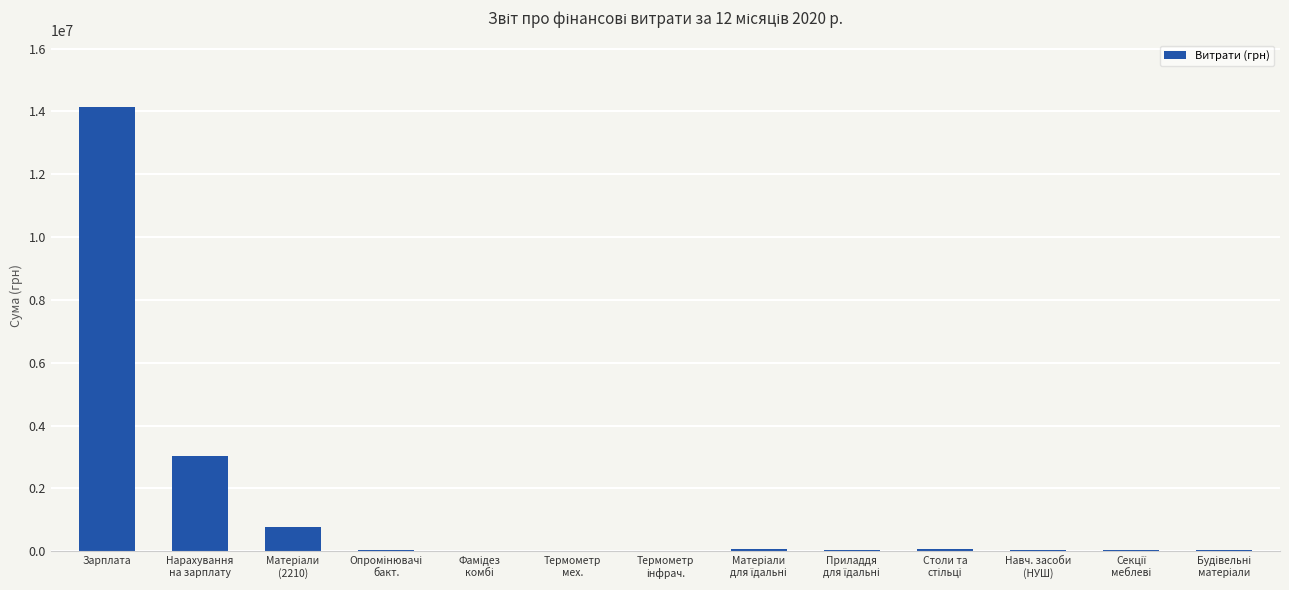

What is the maximum value shown in the chart?

14137200.0